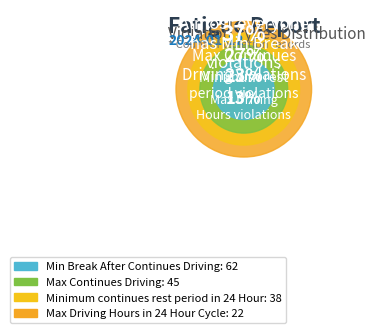

How many slices are in this pie chart?

4